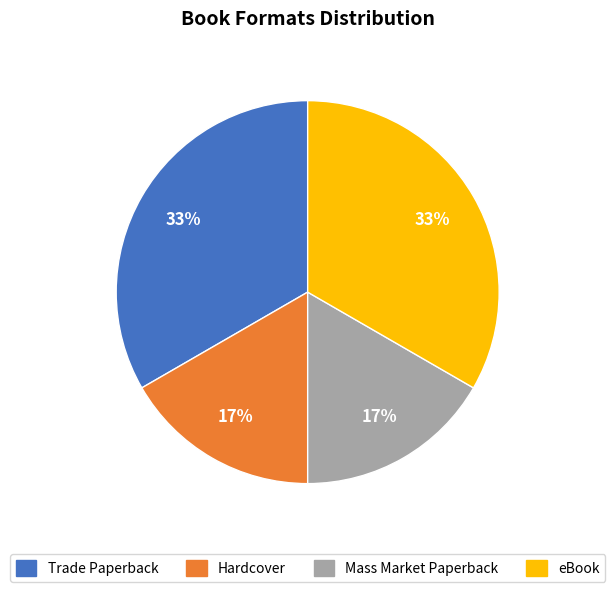

Between Mass Market Paperback and eBook, which is larger?

eBook